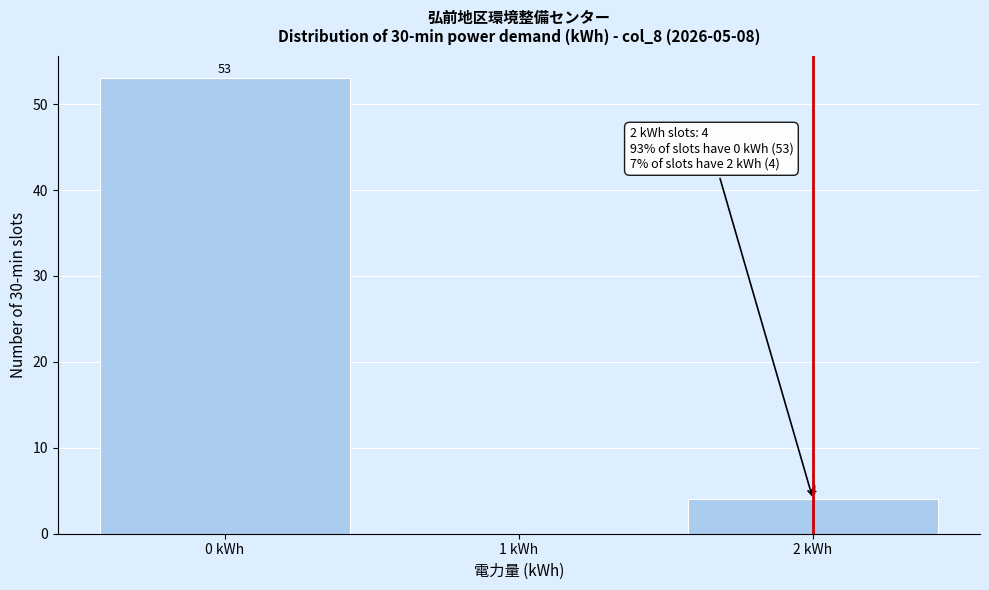

Over which range of the x-axis is the bar tallest?

-0.5 to 0.5